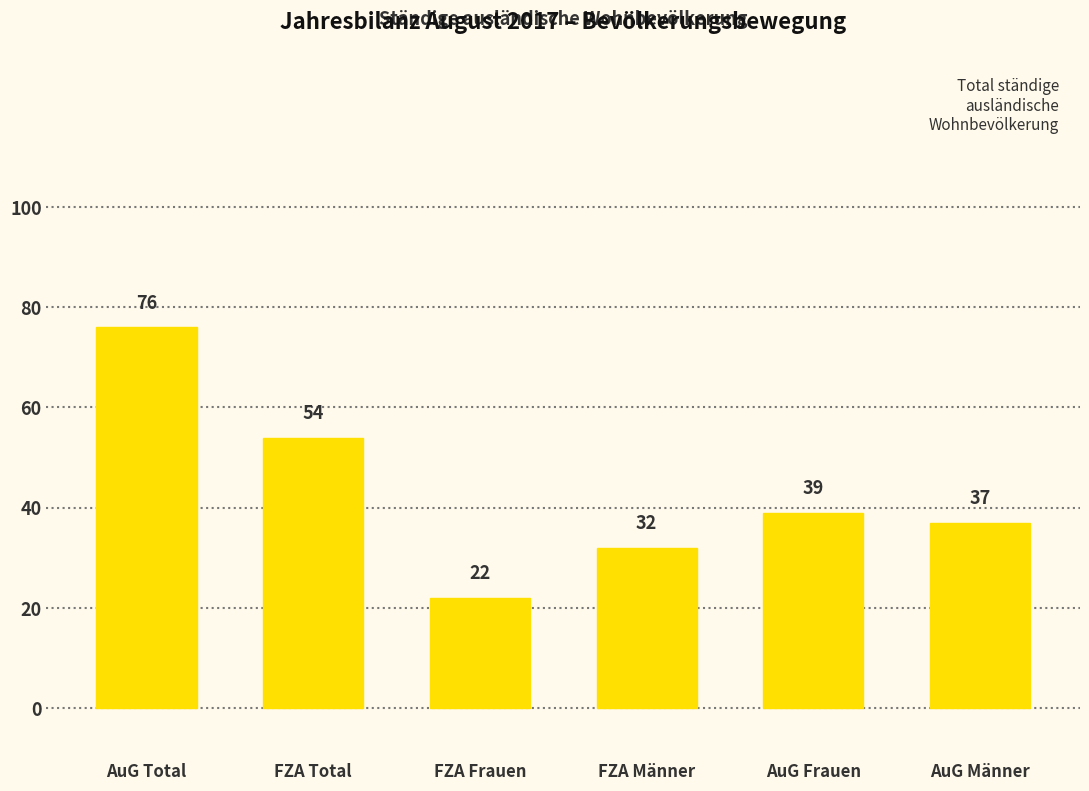

What is the difference between the values at FZA Frauen and FZA Männer?

10